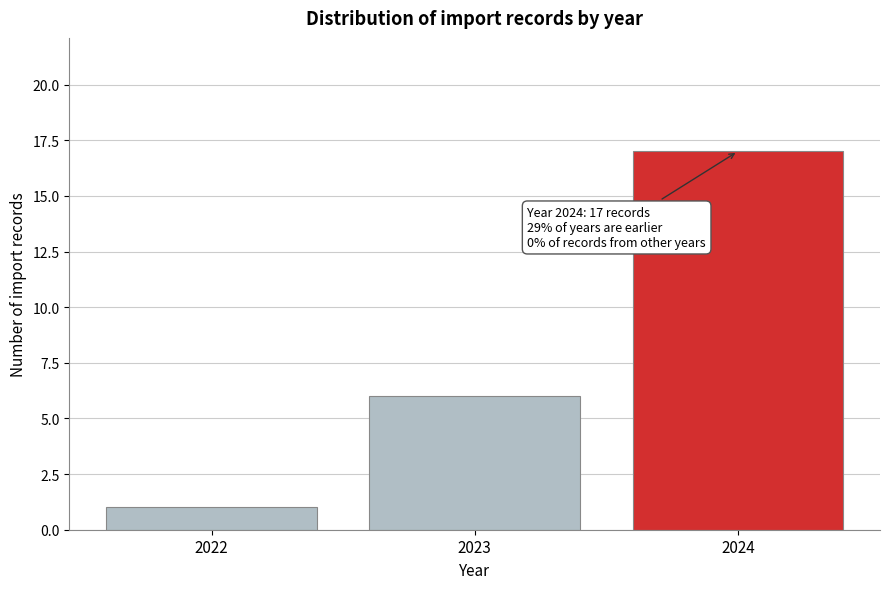

Reading right to left, extract all data points from this chart.

17	6	1